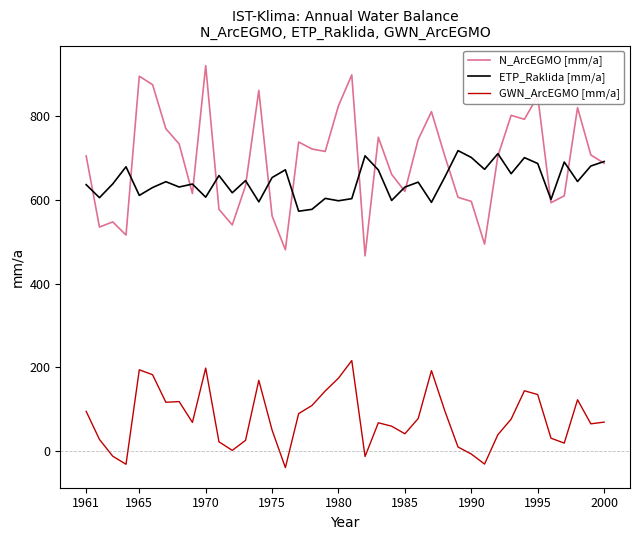

Is this an area chart (filled region under the line)?

No